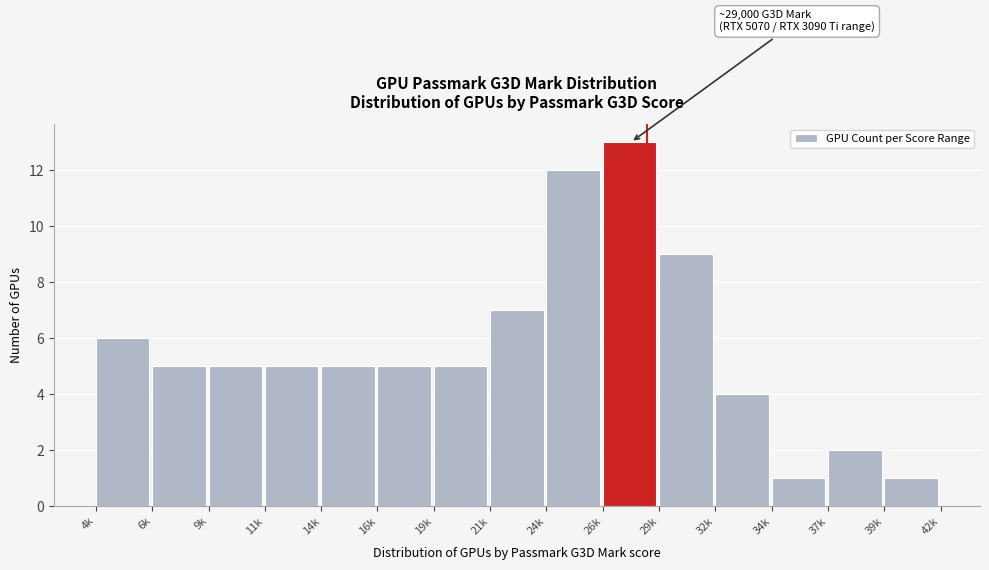

Reading right to left, what are all the values shown in this chart?

1	2	1	4	9	13	12	7	5	5	5	5	5	5	6